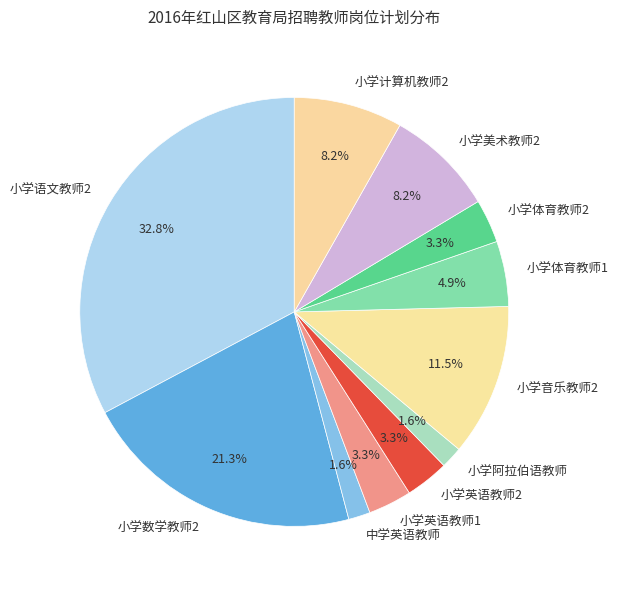

What percentage is the 小学美术教师2 slice, to the nearest percent?

8%